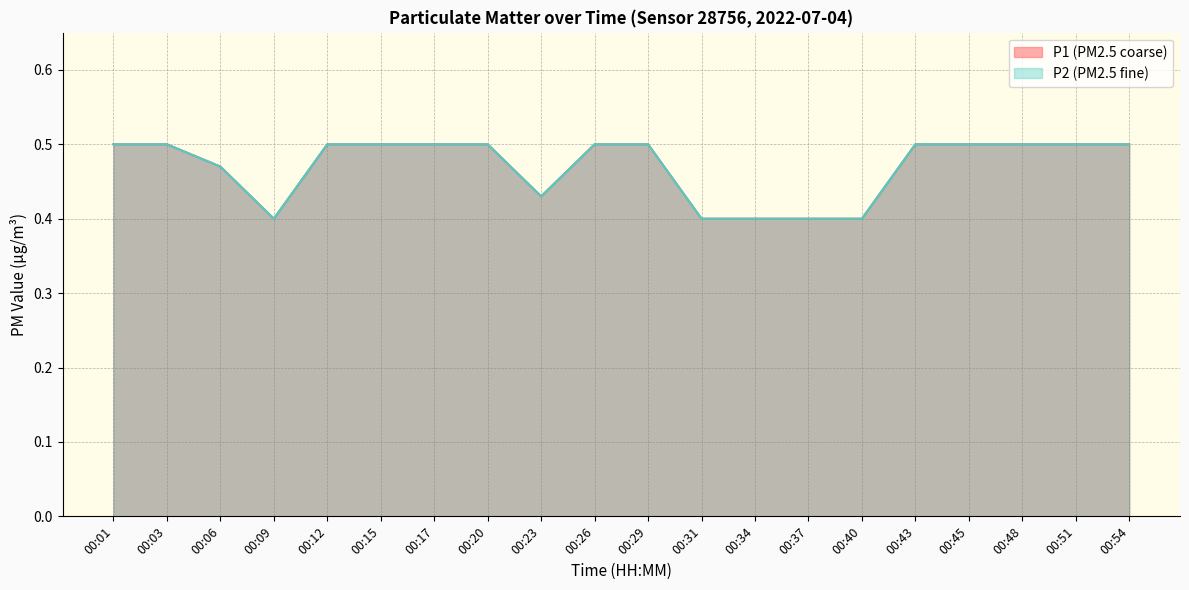

True or false: P2 has more than 0 interior local peaks.

False